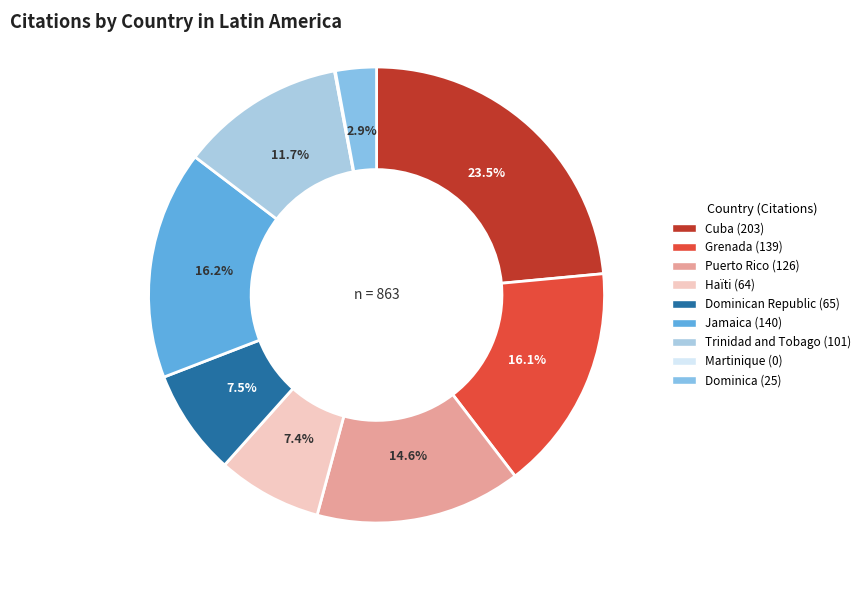

Is there a majority slice in this chart?

No